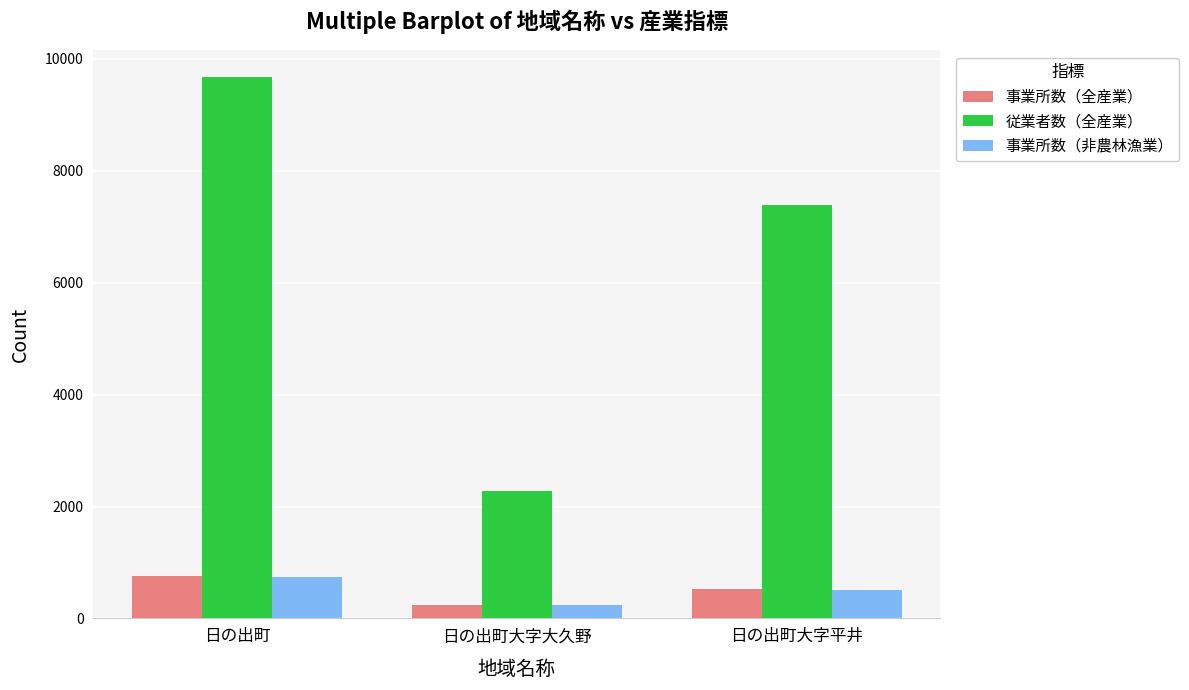

How many bars are there in total?

9